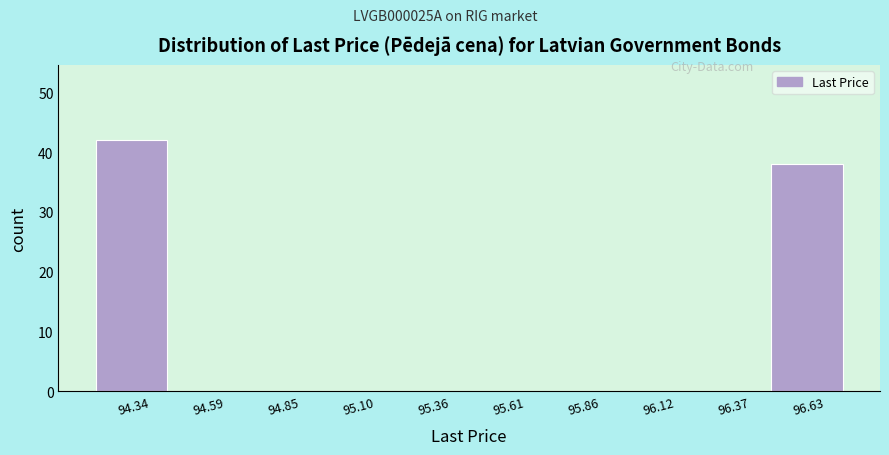

Reading right to left, what are all the values shown in this chart?

96.63=38	96.37=0	96.12=0	95.86=0	95.61=0	95.36=0	95.10=0	94.85=0	94.59=0	94.34=42